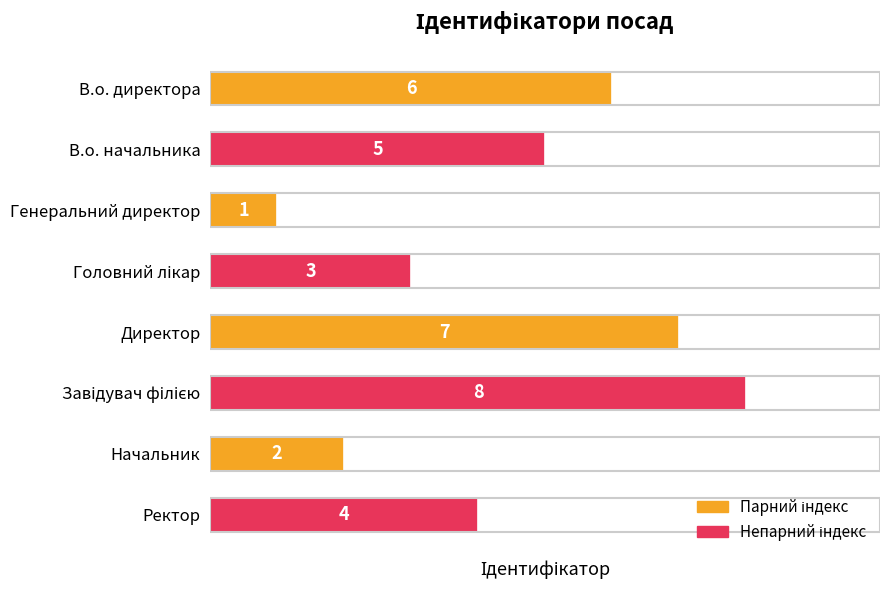

True or false: the data shows 1 at Генеральний директор.

True